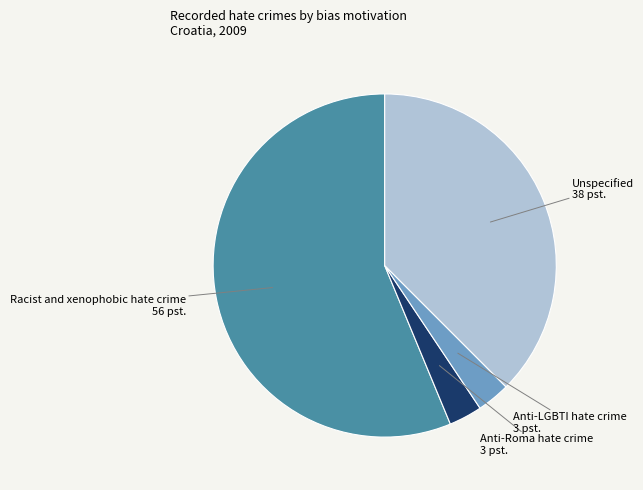

True or false: Anti-Roma hate crime accounts for 3% of the total.

True